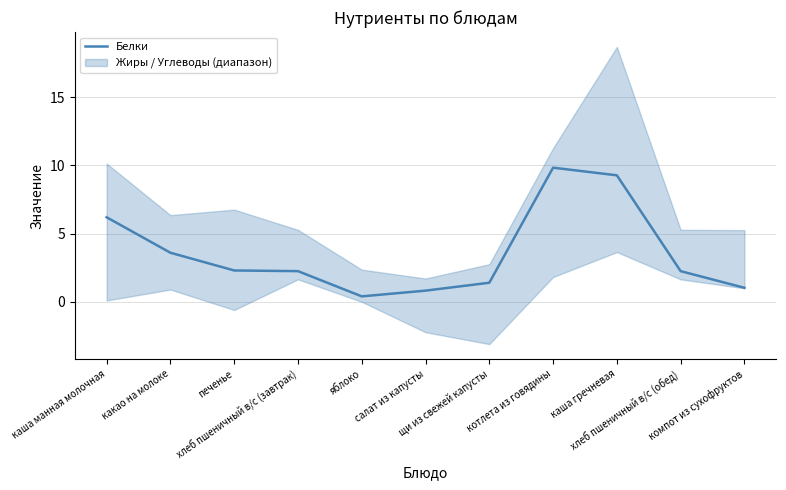

The chart shows a value of 2.2 at хлеб пшеничный в/с (обед). True or false?

True